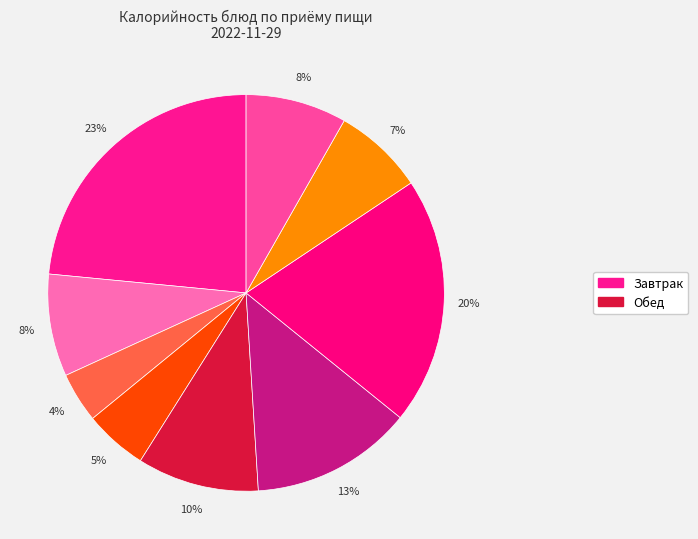

How many slices are in this pie chart?

9